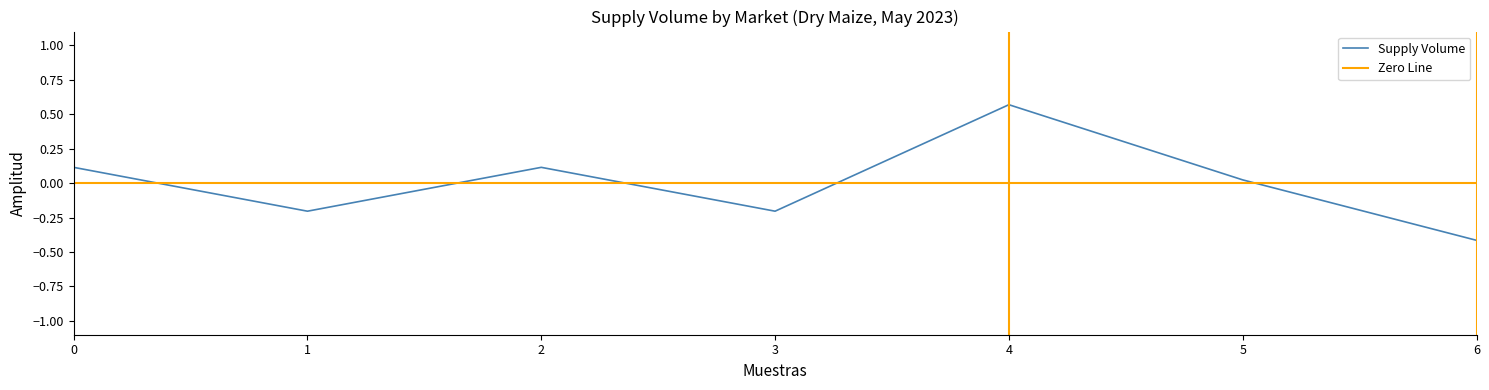

Where is Supply Volume nearest to the value 0?

5